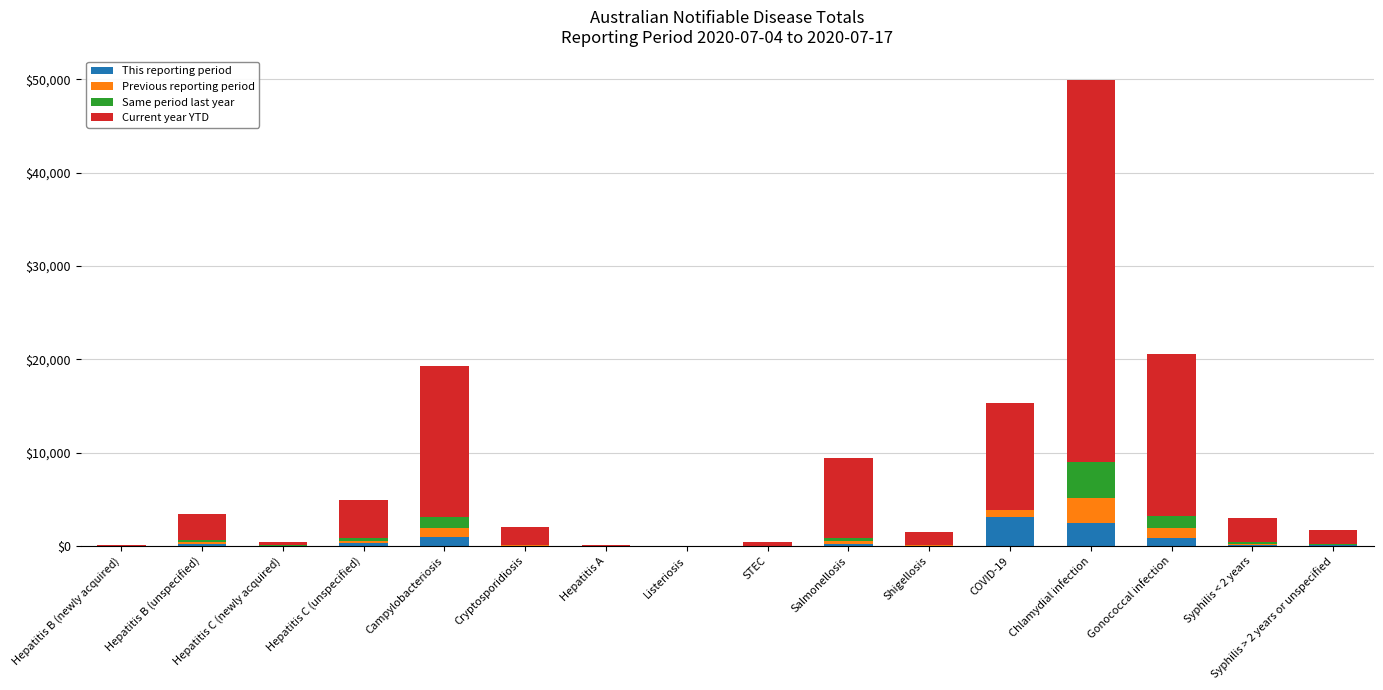

At which category is the sum across all series the highest?

Chlamydial infection